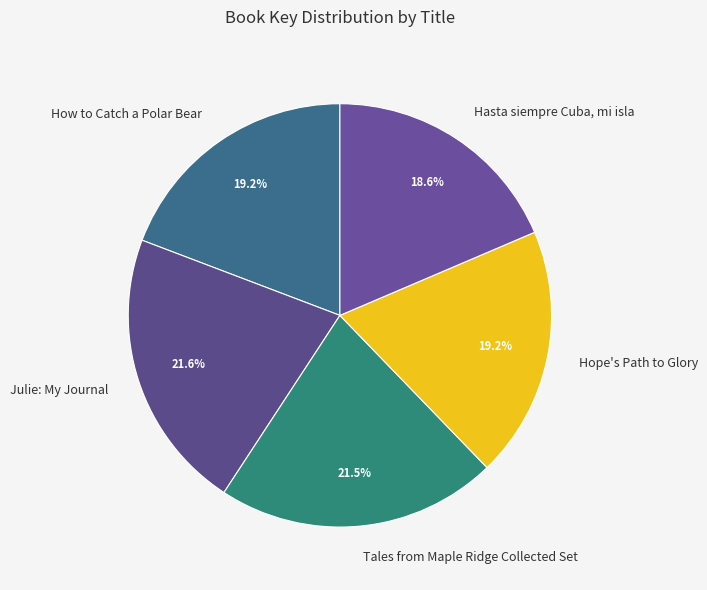

To the nearest percent, what portion does How to Catch a Polar Bear represent?

19%